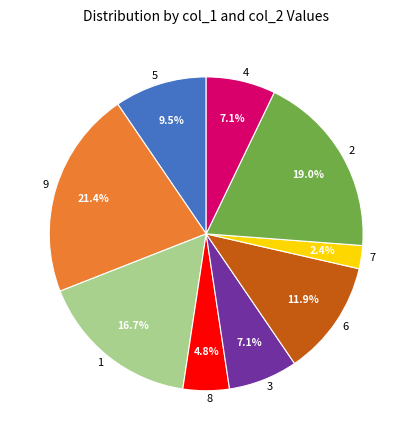

To the nearest percent, what is the average slice percentage?

11%